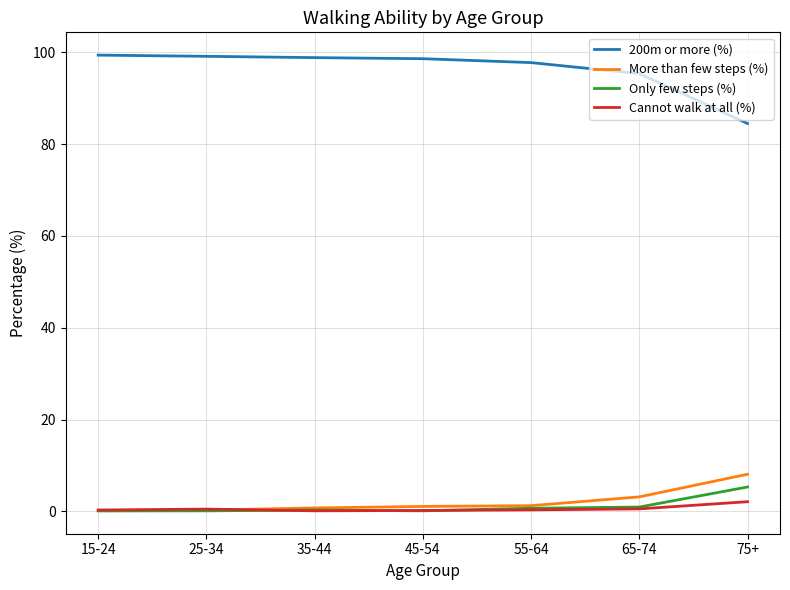

What is the total value across all series at 65-74?

100.0